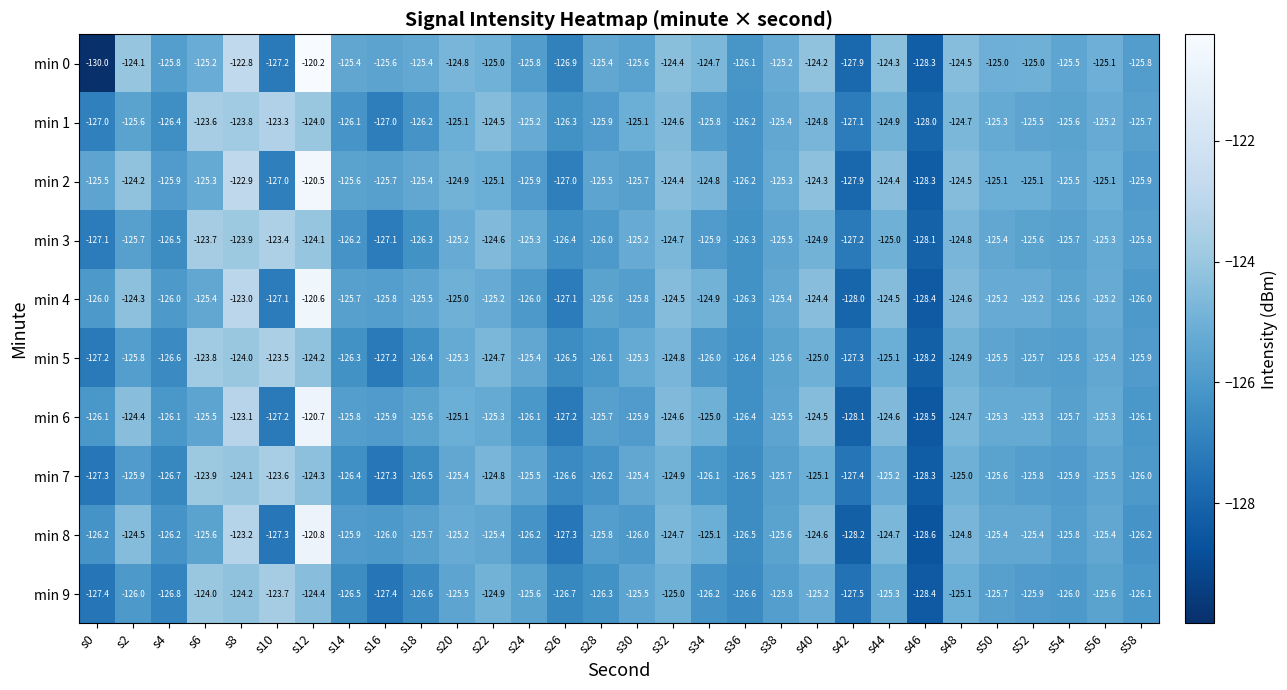

What value does the min 1 series have at s18?

-126.2